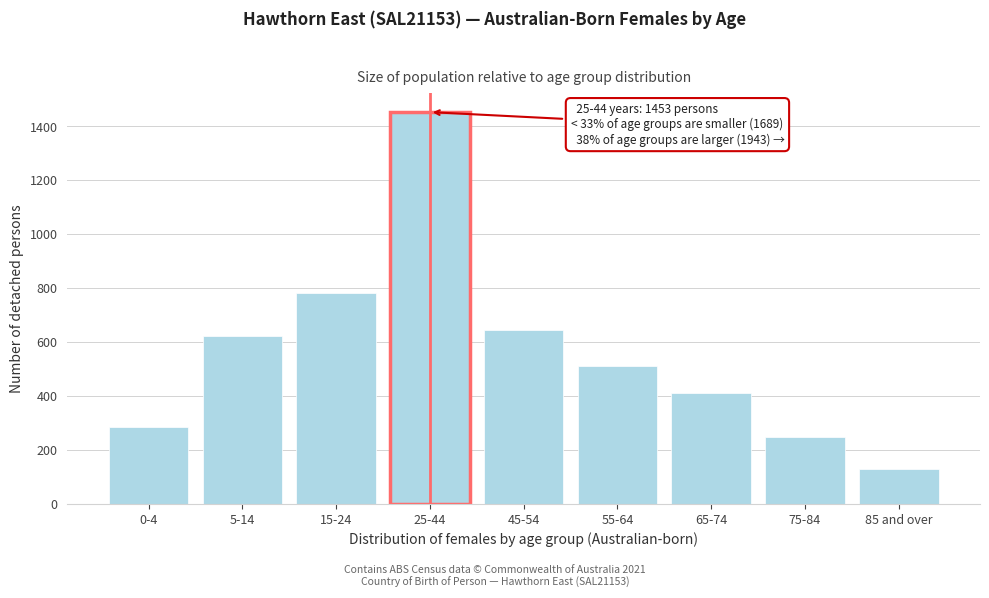

Reading left to right, what are all the values shown in this chart?

0-4=284	5-14=623	15-24=782	25-44=1453	45-54=644	55-64=511	65-74=411	75-84=249	85 and over=128